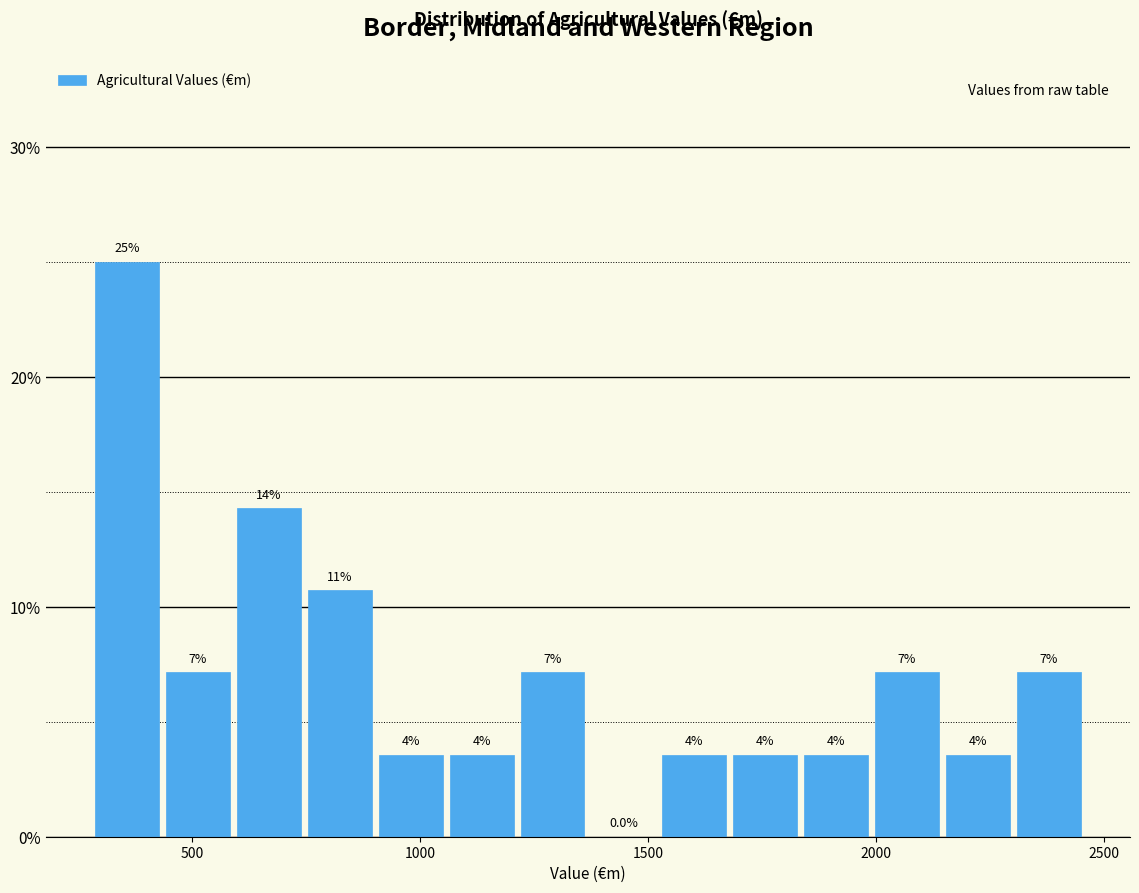

Around what value on the x-axis is the tallest bar? Give the approximate position of its centre, as read against the axis.

350